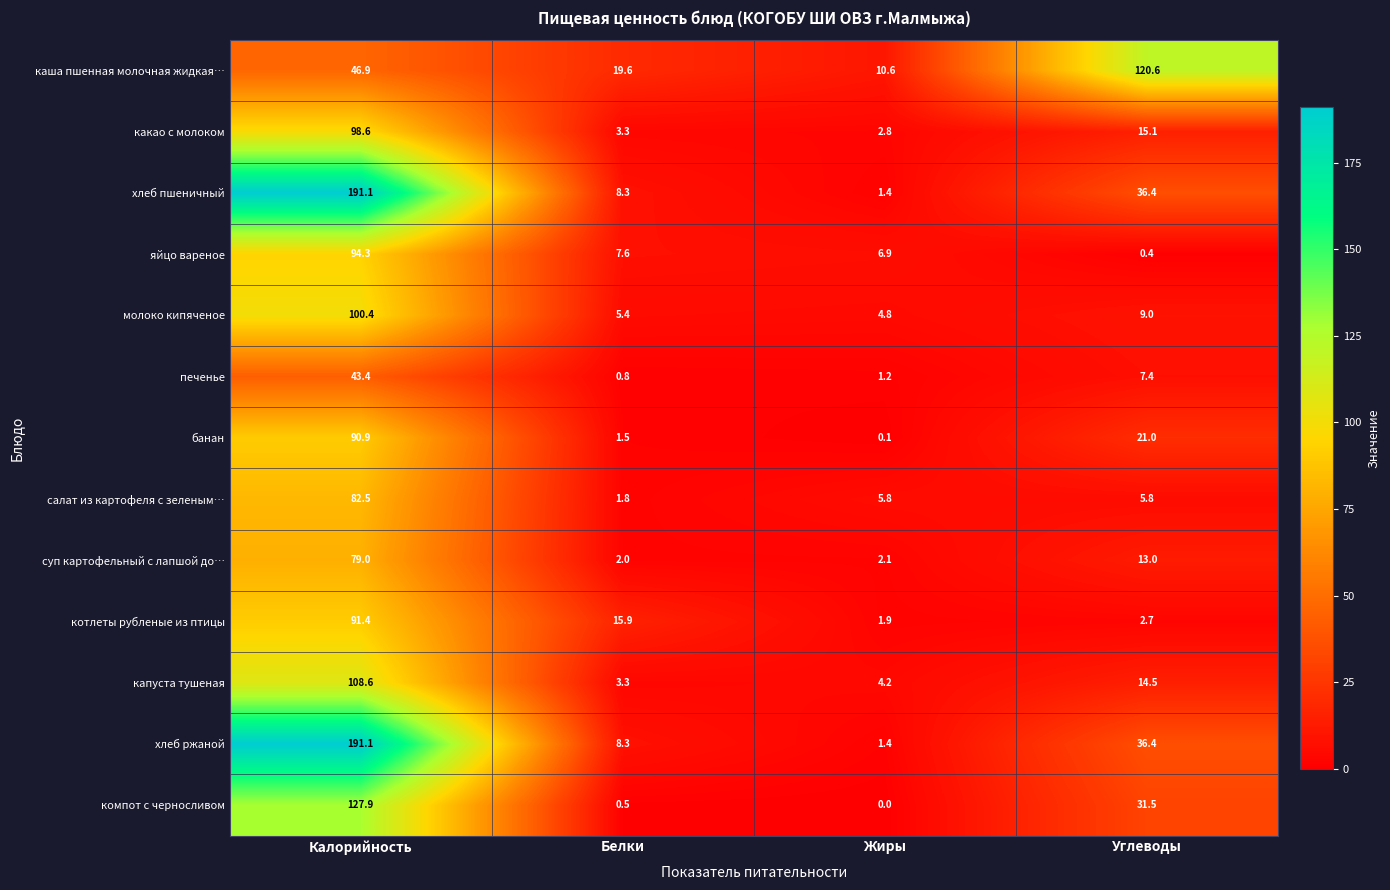

Is it true that молоко кипяченое equals 5.4 at Белки?

True